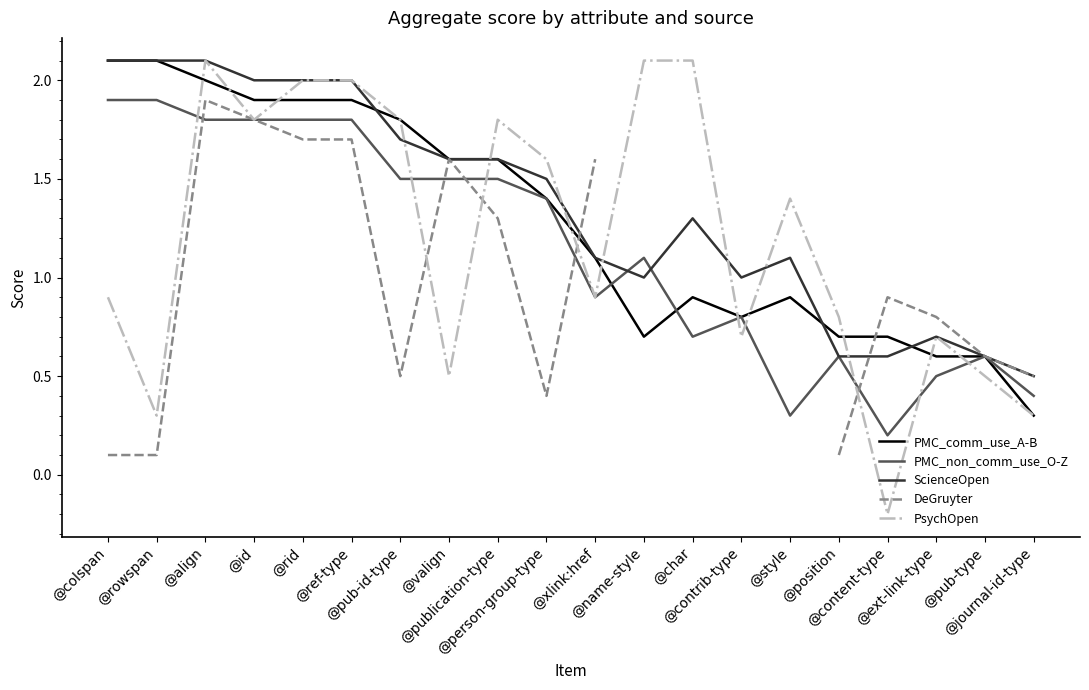

Rank the series at @content-type from highest to lowest value.

DeGruyter, PMC_comm_use_A-B, ScienceOpen, PMC_non_comm_use_O-Z, PsychOpen